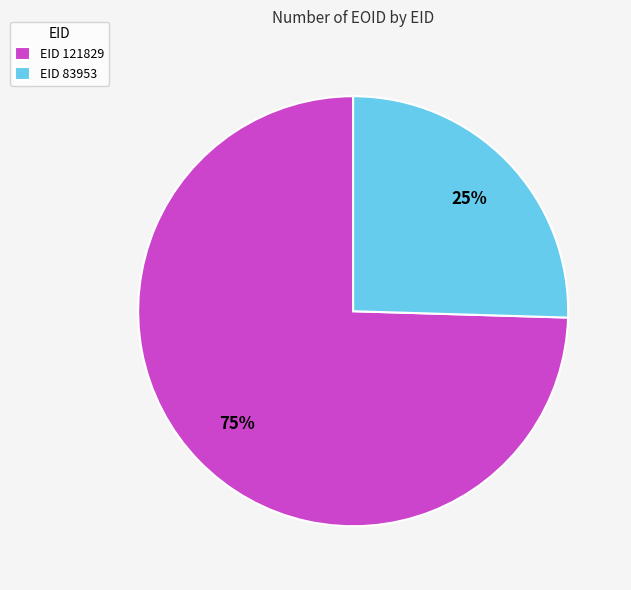

The EID 83953 slice represents 12% of the pie. True or false?

False